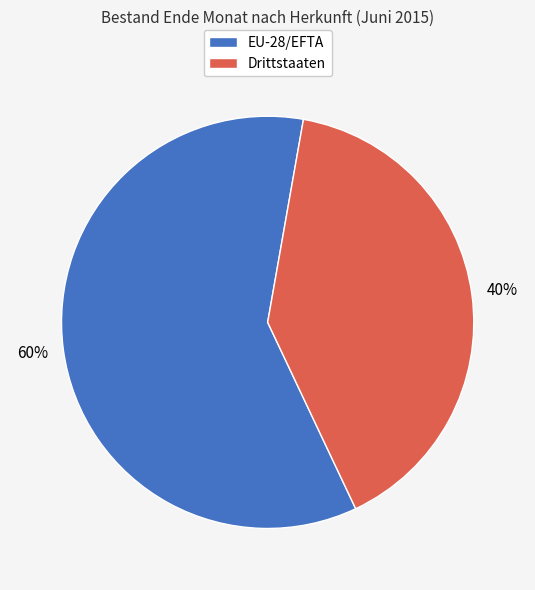

Do Drittstaaten and EU-28/EFTA together represent more than half of the pie?

Yes